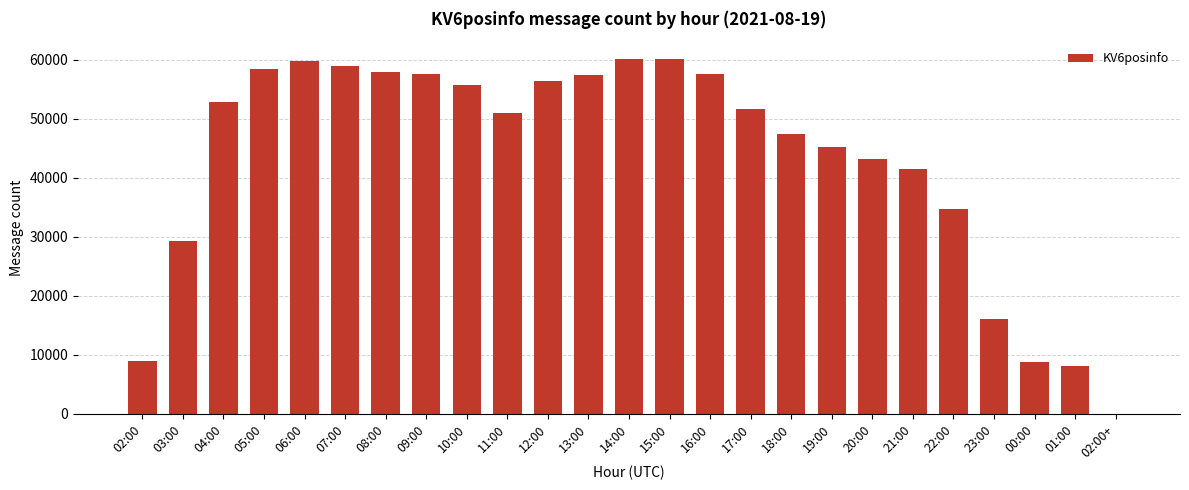

What is the greatest value displayed?

60171